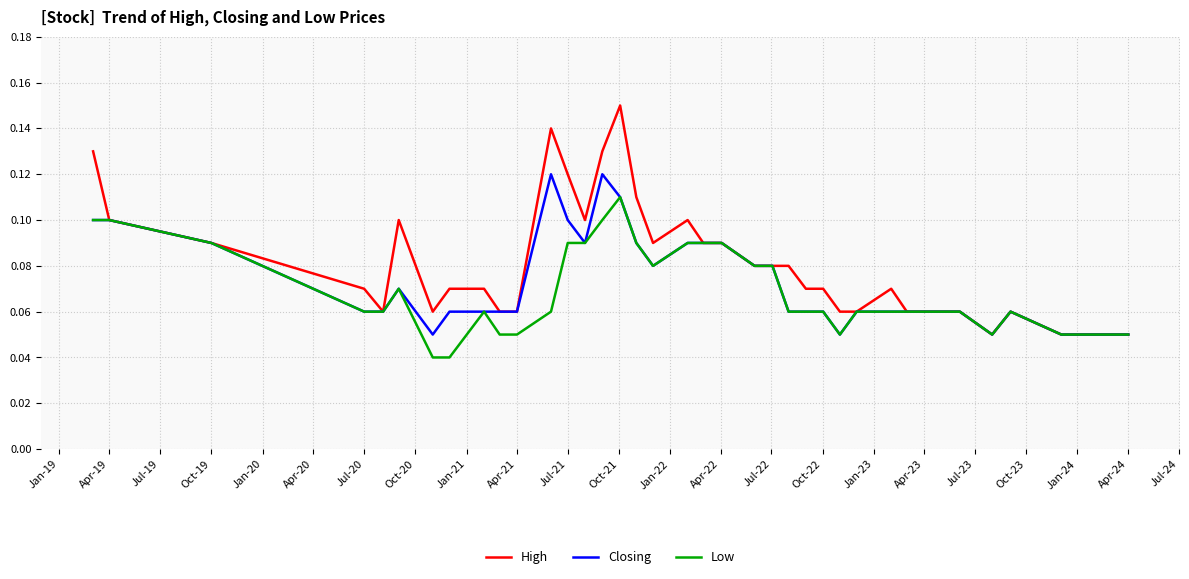

Rank the series by their maximum value, from lowest to highest.

Low, Closing, High